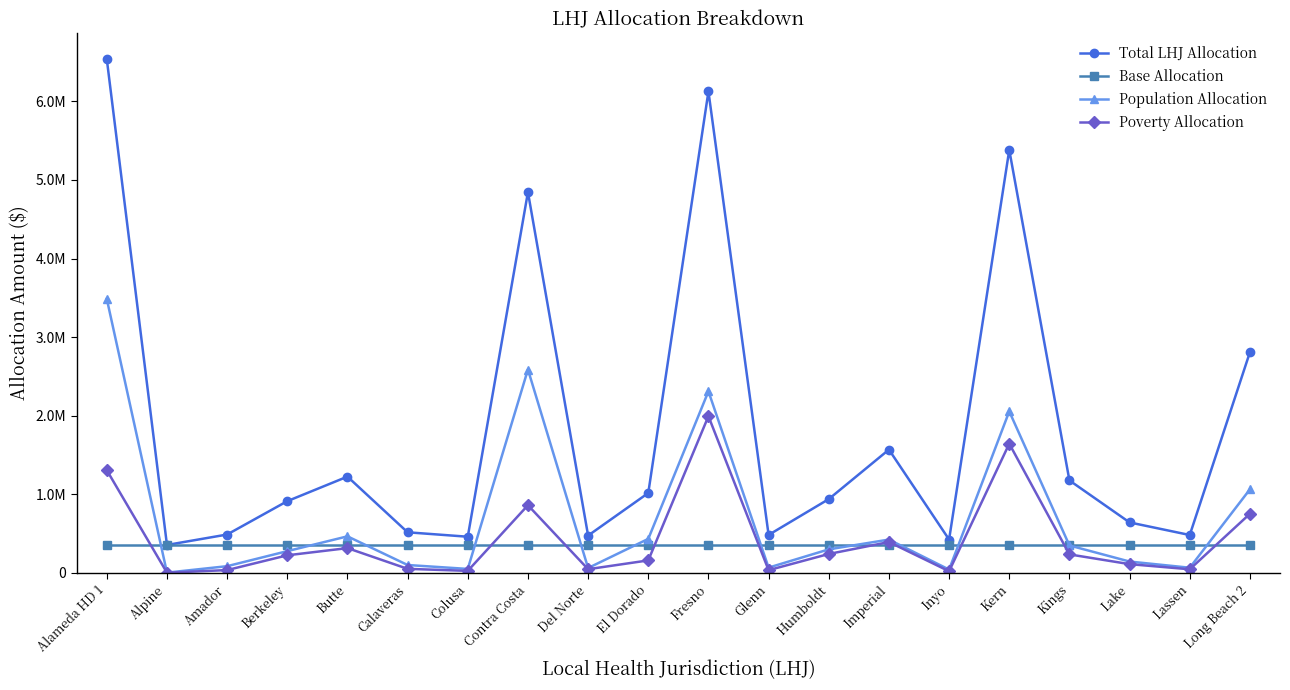

What is the label of the 8th point from the left?

Contra Costa